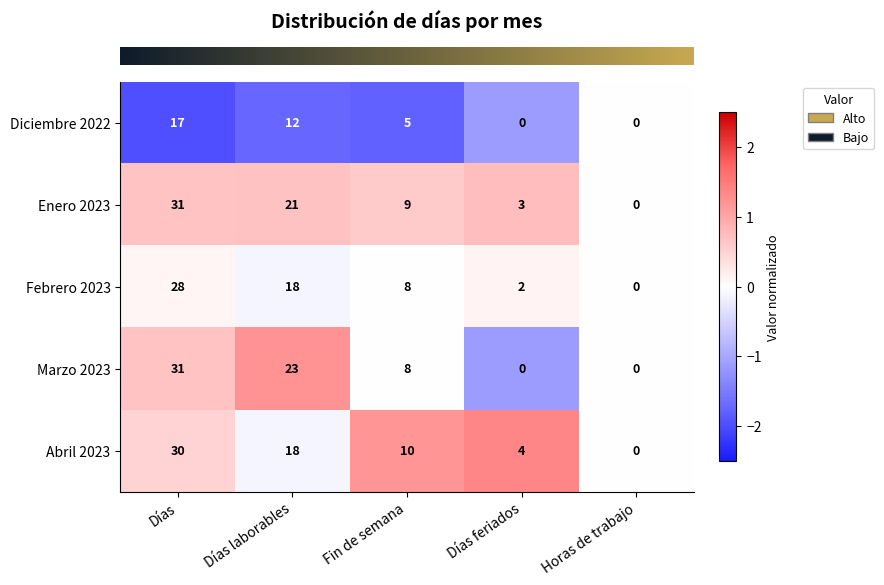

The Abril 2023 series shows 17 at Fin de semana. True or false?

False